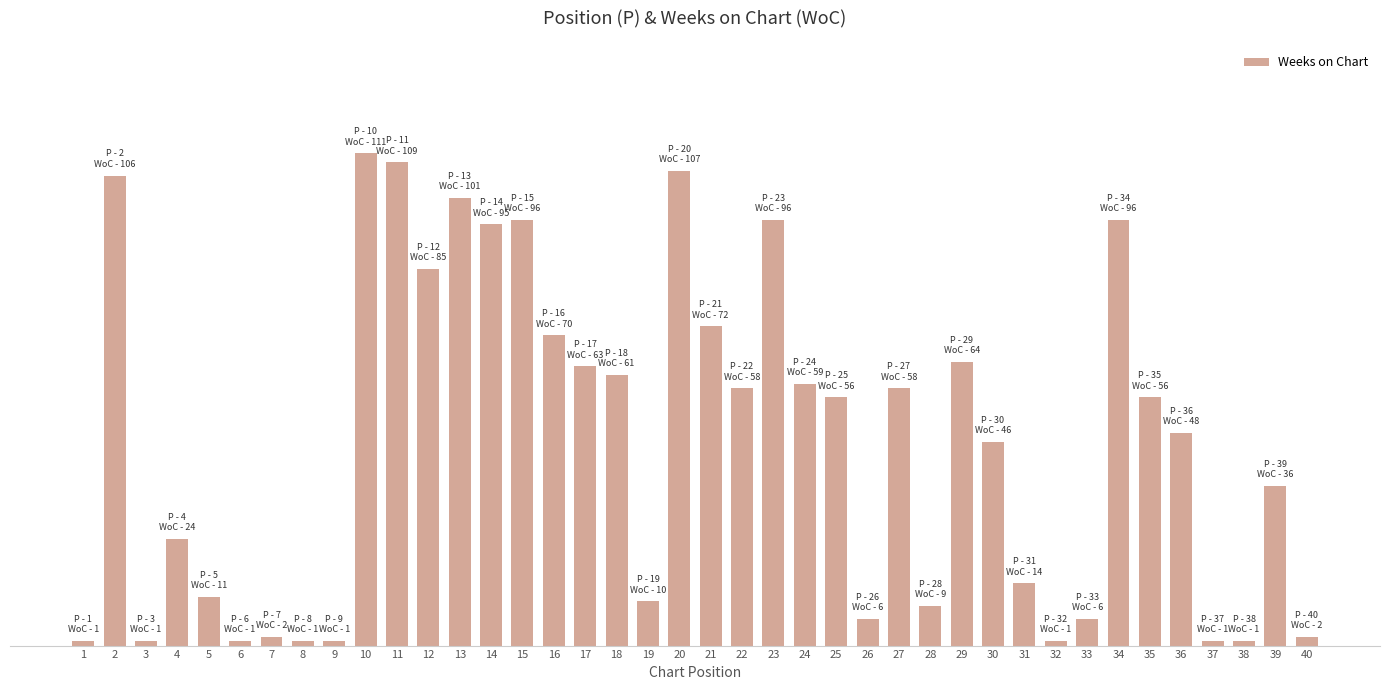

Reading left to right, what are all the values shown in this chart?

1=1	2=106	3=1	4=24	5=11	6=1	7=2	8=1	9=1	10=111	11=109	12=85	13=101	14=95	15=96	16=70	17=63	18=61	19=10	20=107	21=72	22=58	23=96	24=59	25=56	26=6	27=58	28=9	29=64	30=46	31=14	32=1	33=6	34=96	35=56	36=48	37=1	38=1	39=36	40=2